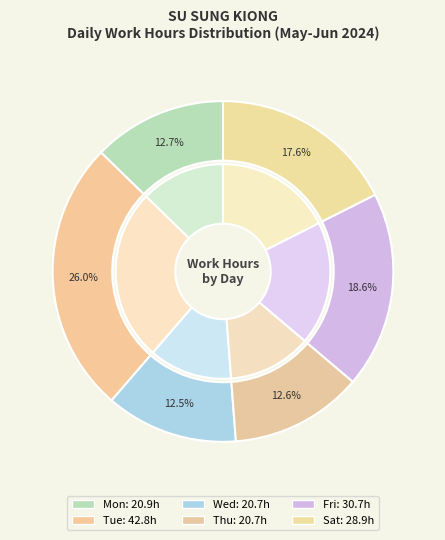

Is there any slice that represents more than half of the pie?

No